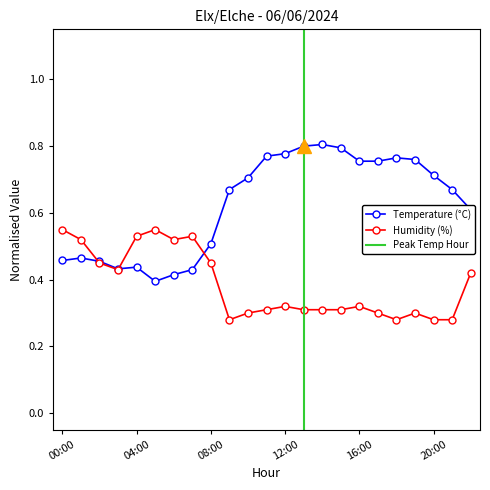

What is the label of the 18th point from the left?

17:00